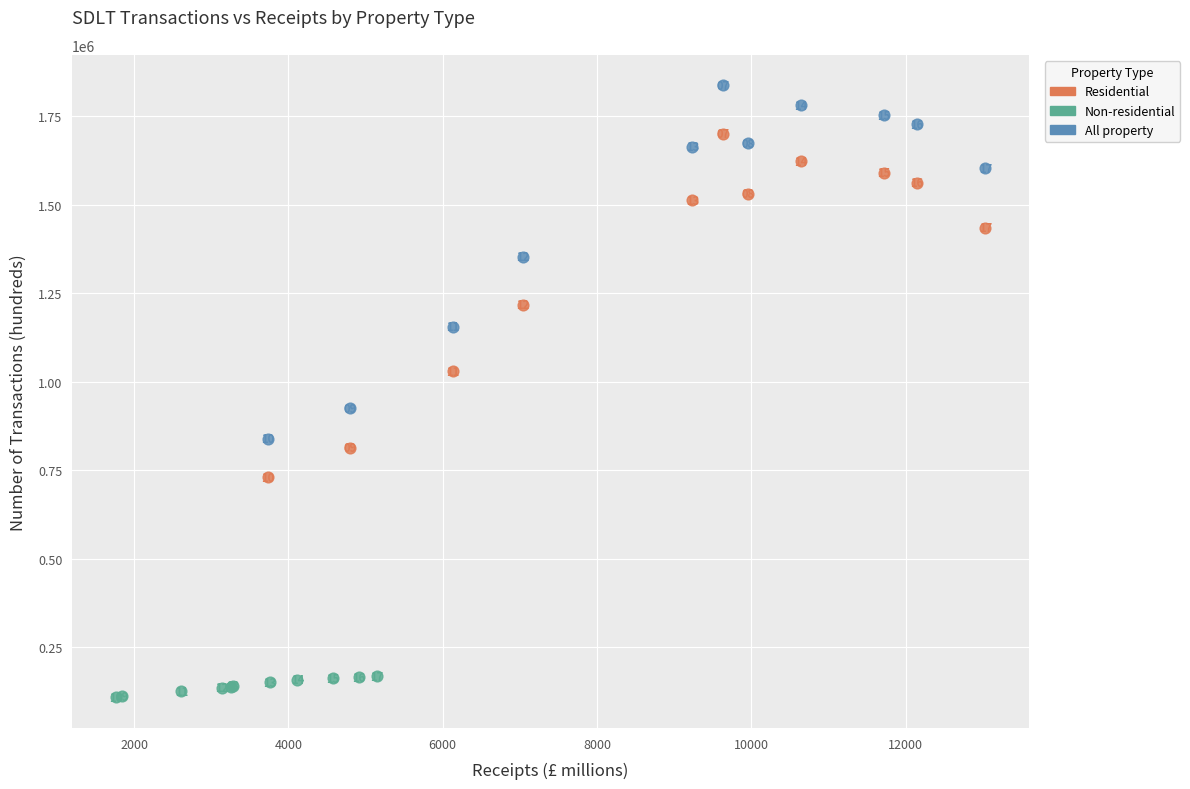

Which series contains the highest Y value?

All property